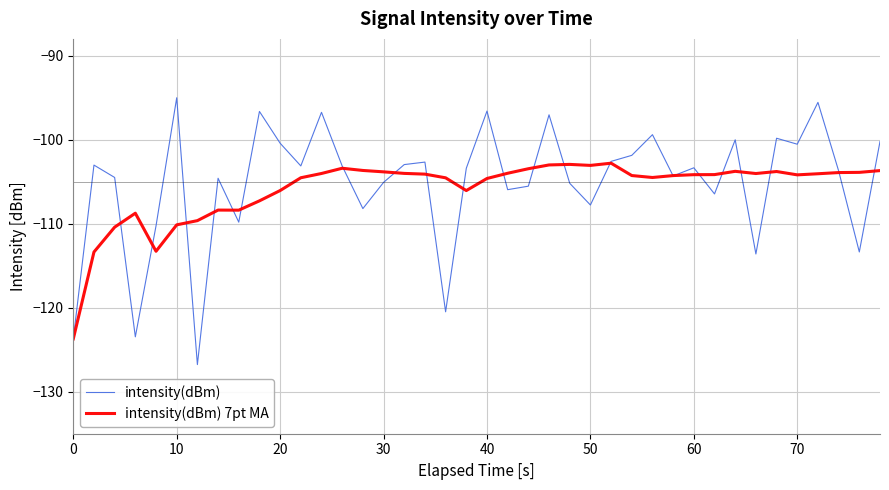

Rank the series by their maximum value, from highest to lowest.

intensity(dBm), intensity(dBm) 7pt MA